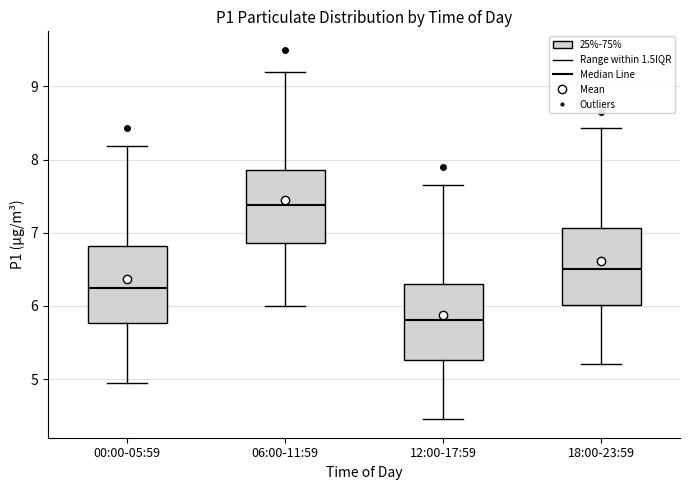

Where is the upper edge of the box for 06:00-11:59 on the y-axis? The values are not printed on the chart, so give them approximately, as read against the axis.

7.9